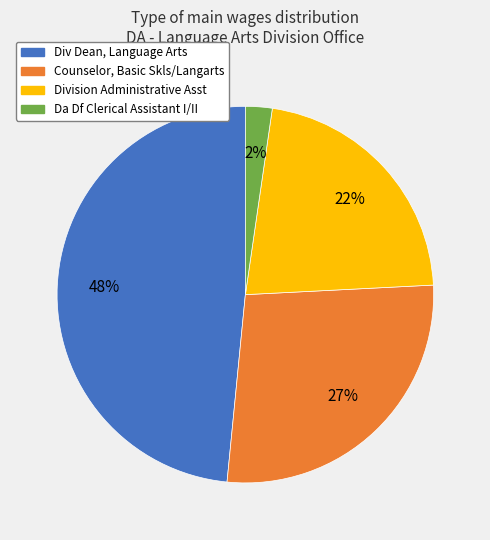

Between Counselor, Basic Skls/Langarts and Division Administrative Asst, which is larger?

Counselor, Basic Skls/Langarts